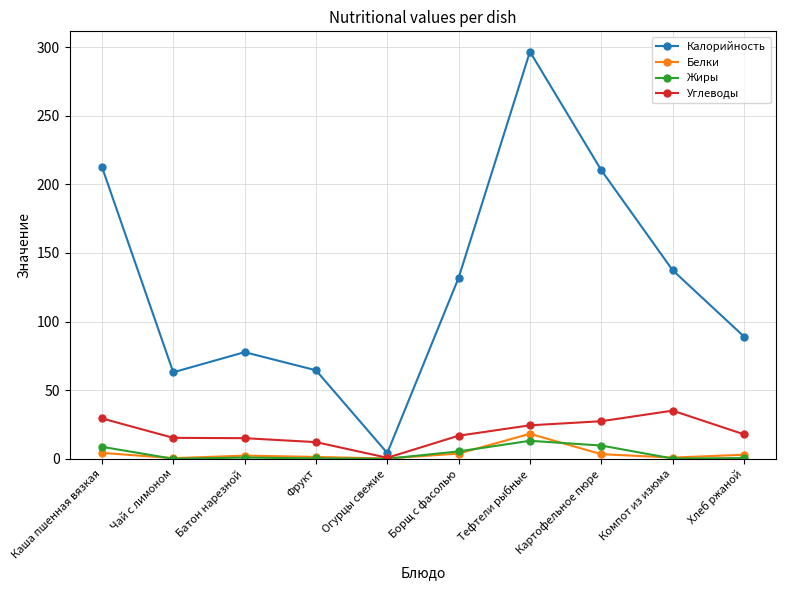

What position from the right is Огурцы свежие?

6